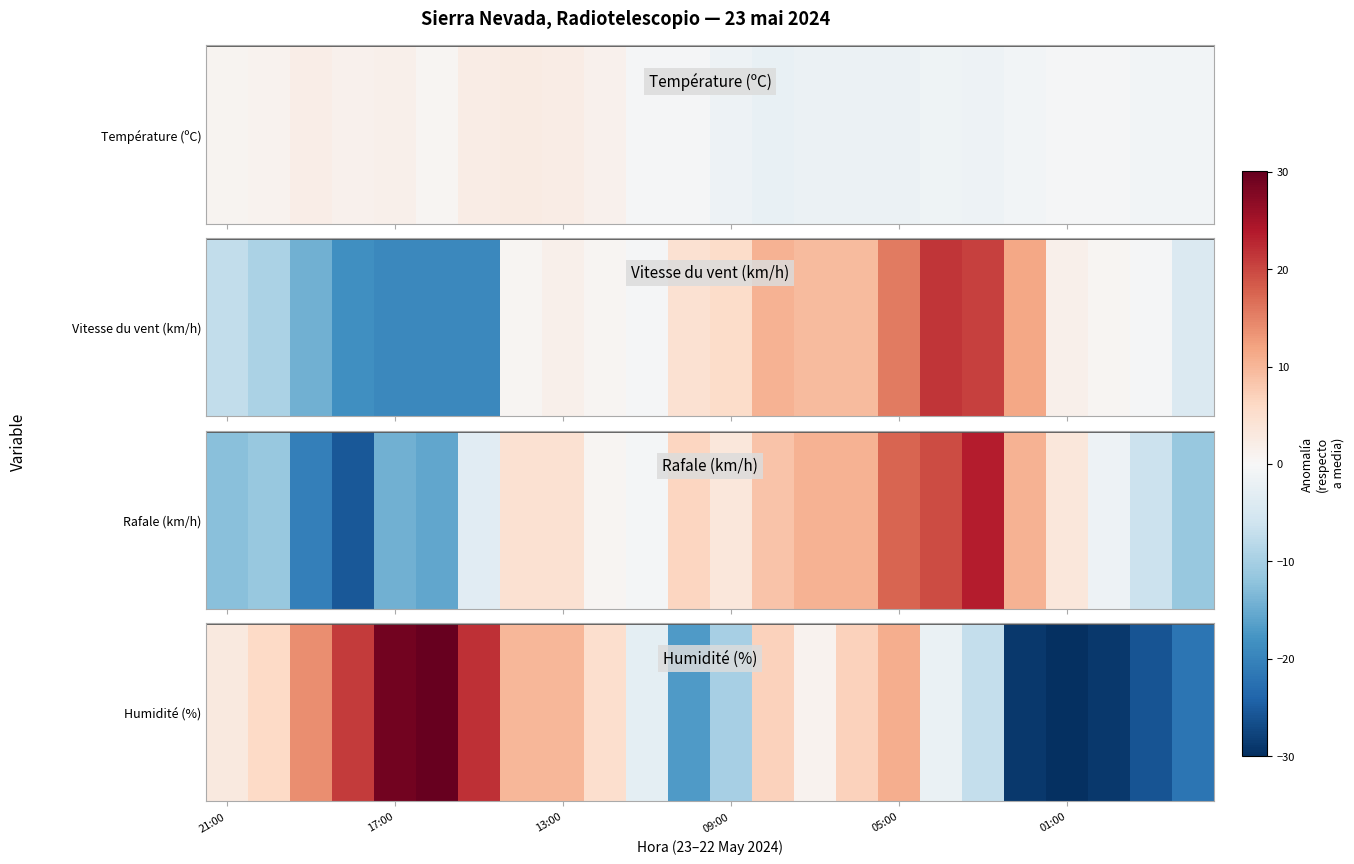

Count the number of categories in the chart.

24